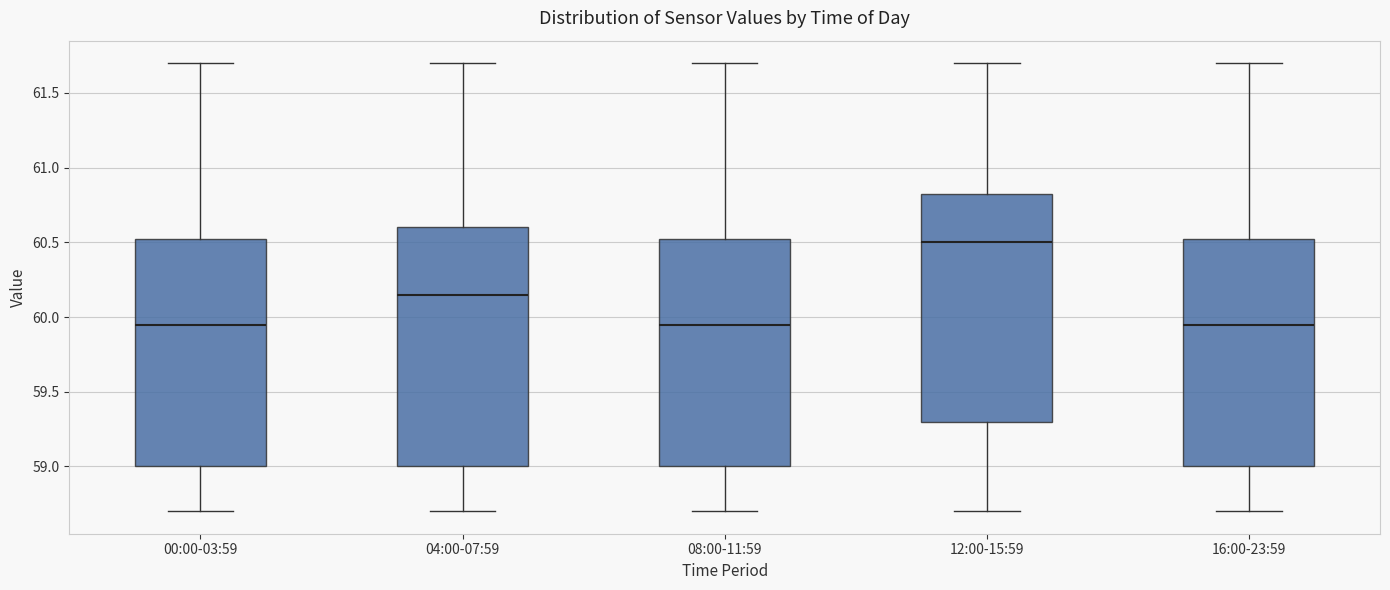

Which box is the tallest, from its lower edge to its upper edge?

04:00-07:59